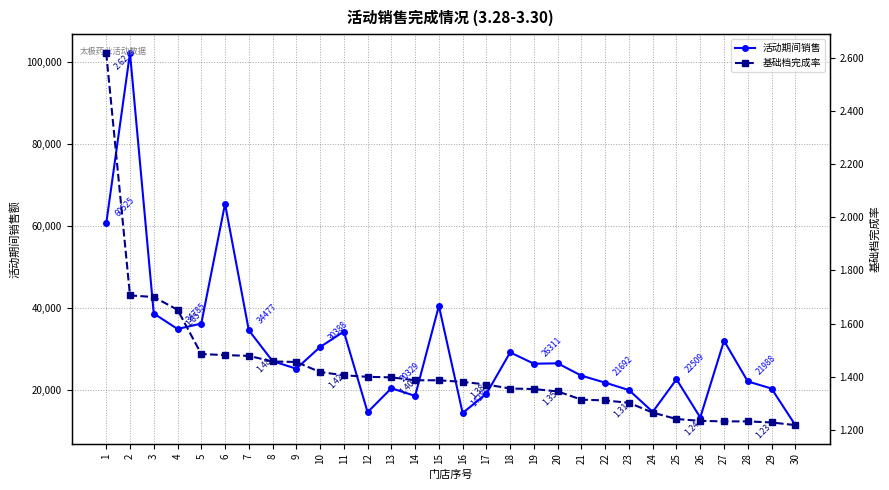

Reading left to right, extract all data points from this chart.

活动期间销售: 60525.5	102100.2	38552.9	34785.5	36093.7	65314.6	34476.7	26942.8	25092.2	30388.0	34150.0	14479.4	20329.2	18458.6	40428.1	14286.3	18991.9	29073.7	26310.8	26403.4	23389.4	21692.0	19876.0	14561.3	22509.3	13186.7	31914.7	21987.6	20252.7	11336.4
基础档完成率: 2.6	1.7	1.7	1.7	1.5	1.5	1.5	1.5	1.5	1.4	1.4	1.4	1.4	1.4	1.4	1.4	1.4	1.4	1.4	1.3	1.3	1.3	1.3	1.3	1.2	1.2	1.2	1.2	1.2	1.2